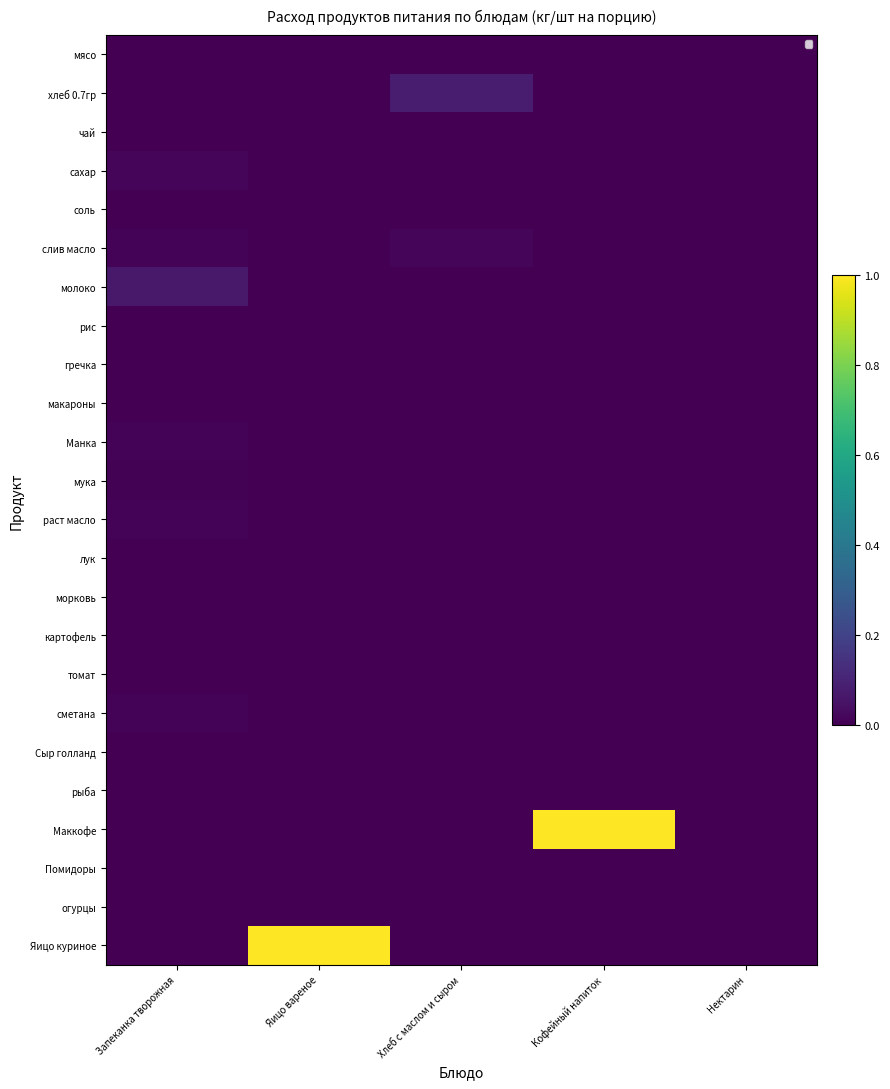

Between Запеканка творожная and Яицо вареное, which series saw the biggest shift?

Яицо куриное